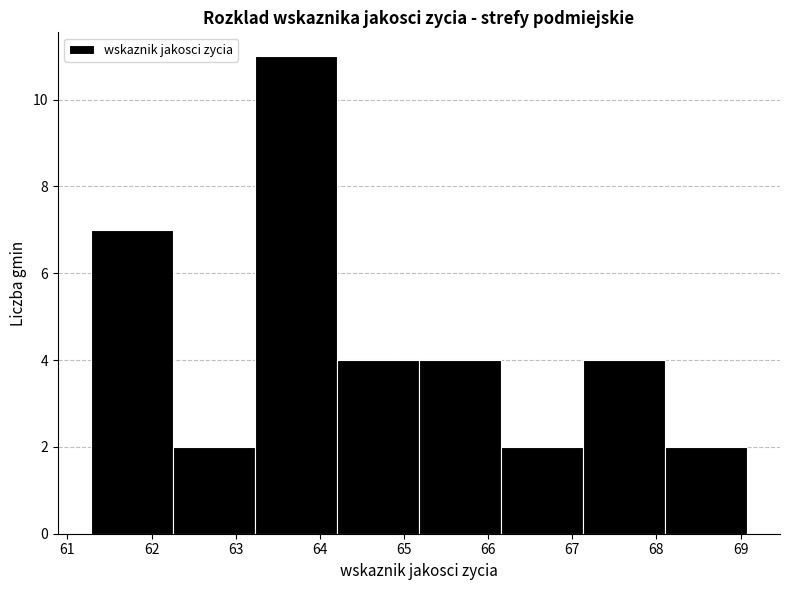

Over which range of the x-axis is the bar tallest?

63.2 to 64.2